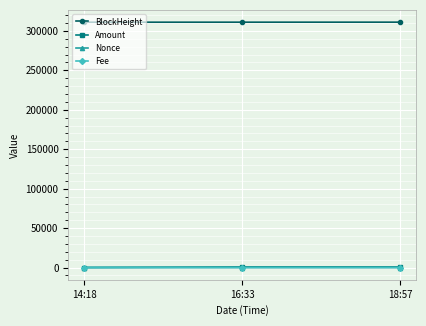

At how many categories does at least one series exceed 165613?

3